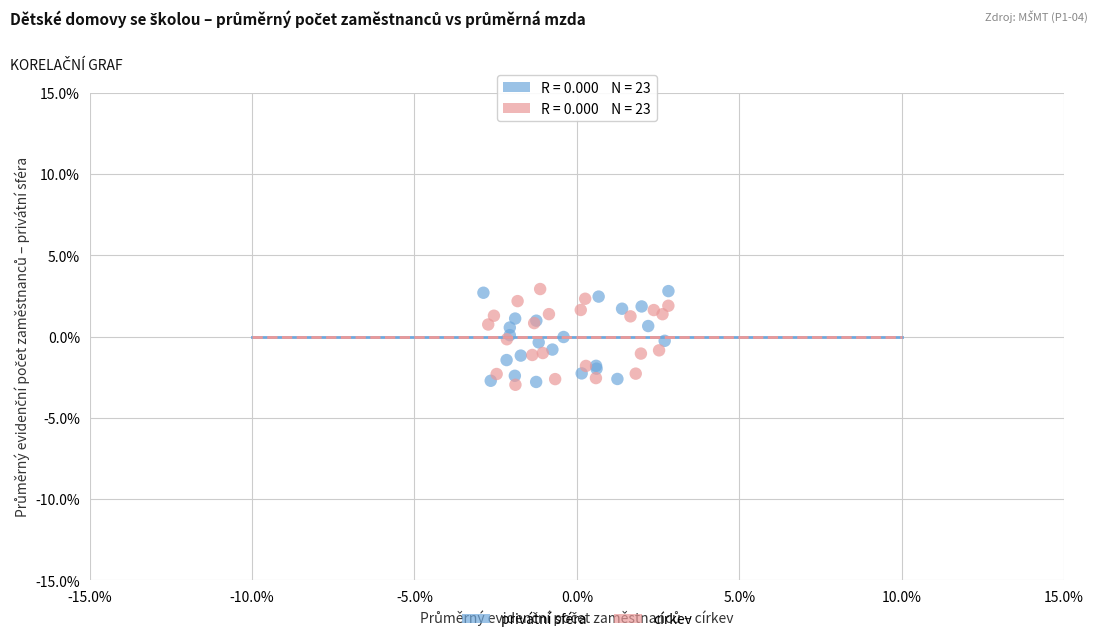

What are all the series names shown in the legend?

privátní sféra, církev